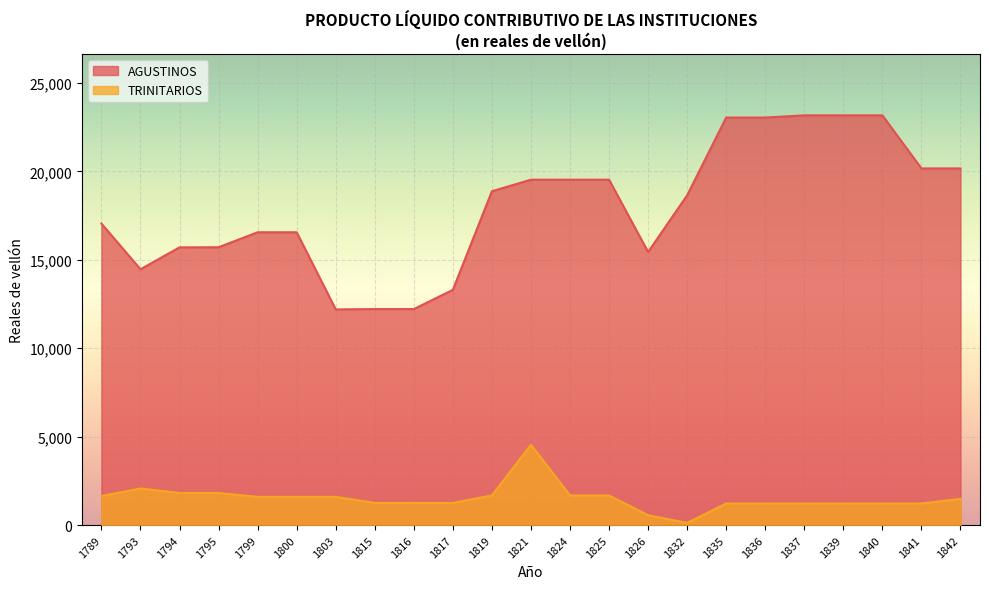

Reading left to right, transcribe all the data shown in this chart.

AGUSTINOS: 17050	14468	15707	15713	16560	16560	12199	12218	12218	13305	18880	19533	19533	19533	15446	18650	23047	23047	23170	23170	23170	20170	20170
TRINITARIOS: 1647	2075	1820	1820	1601	1601	1601	1259	1259	1259	1682	4543	1682	1682	562	127	1226	1226	1226	1226	1226	1226	1488